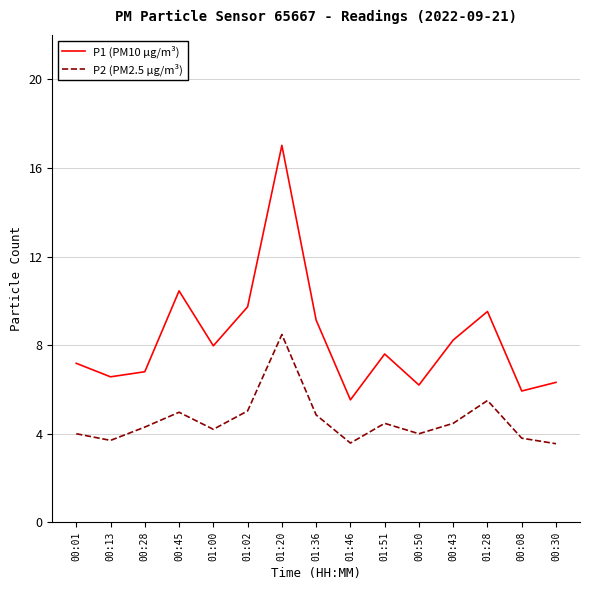

At 00:08, list the series in order from smallest to largest.

P2 (PM2.5 µg/m³), P1 (PM10 µg/m³)